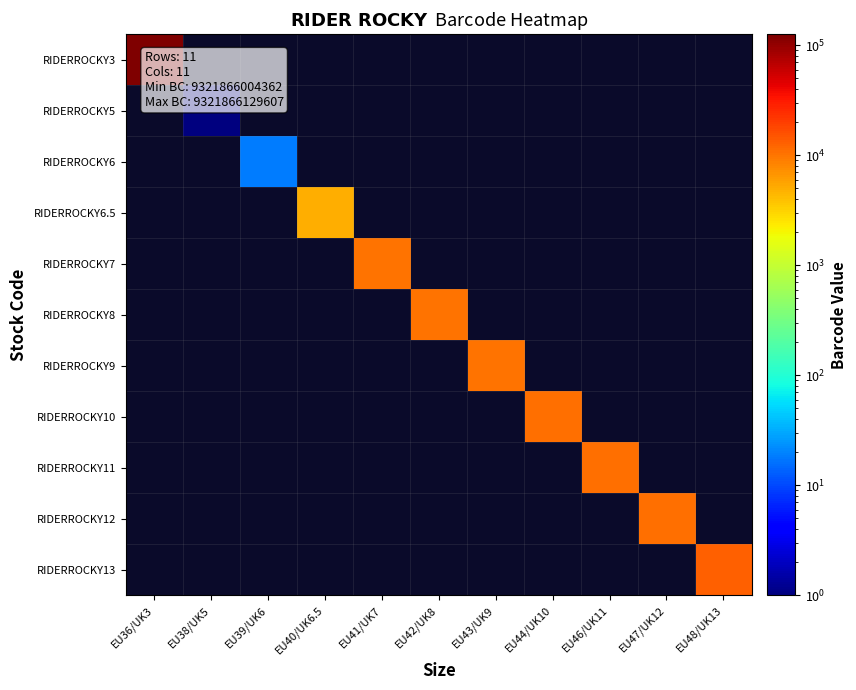

At EU41/UK7, list the series in order from smallest to largest.

RIDERROCKY3, RIDERROCKY5, RIDERROCKY6, RIDERROCKY6.5, RIDERROCKY8, RIDERROCKY9, RIDERROCKY10, RIDERROCKY11, RIDERROCKY12, RIDERROCKY13, RIDERROCKY7